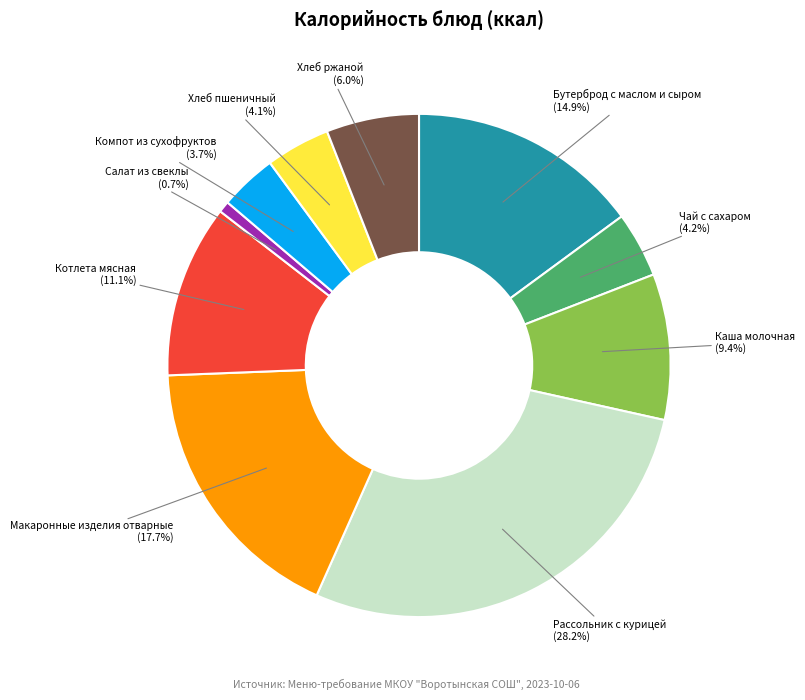

Does Компот из сухофруктов represent more than half of the total?

No